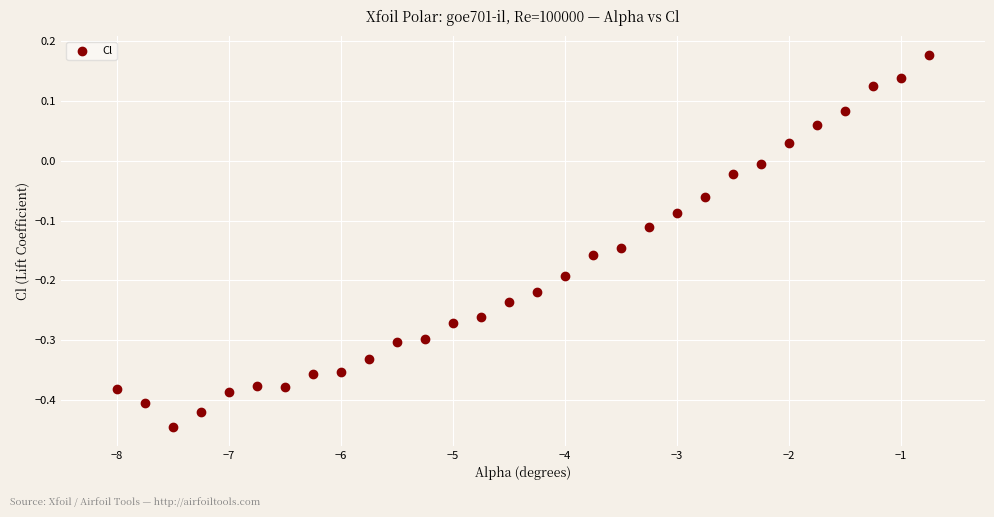

What is the range of X values (max minus min)?

7.2